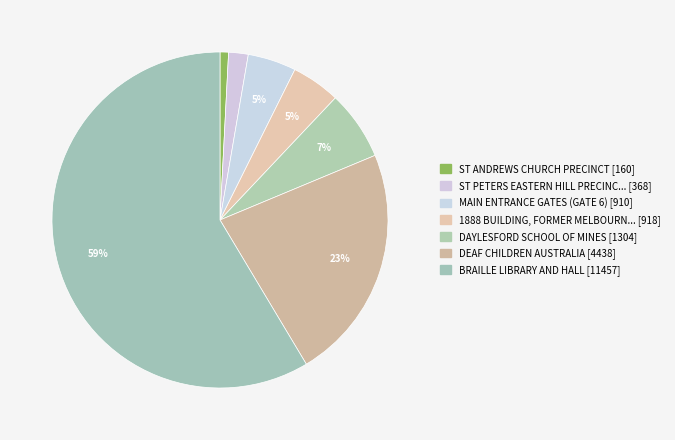

How many segments does this pie chart have?

7